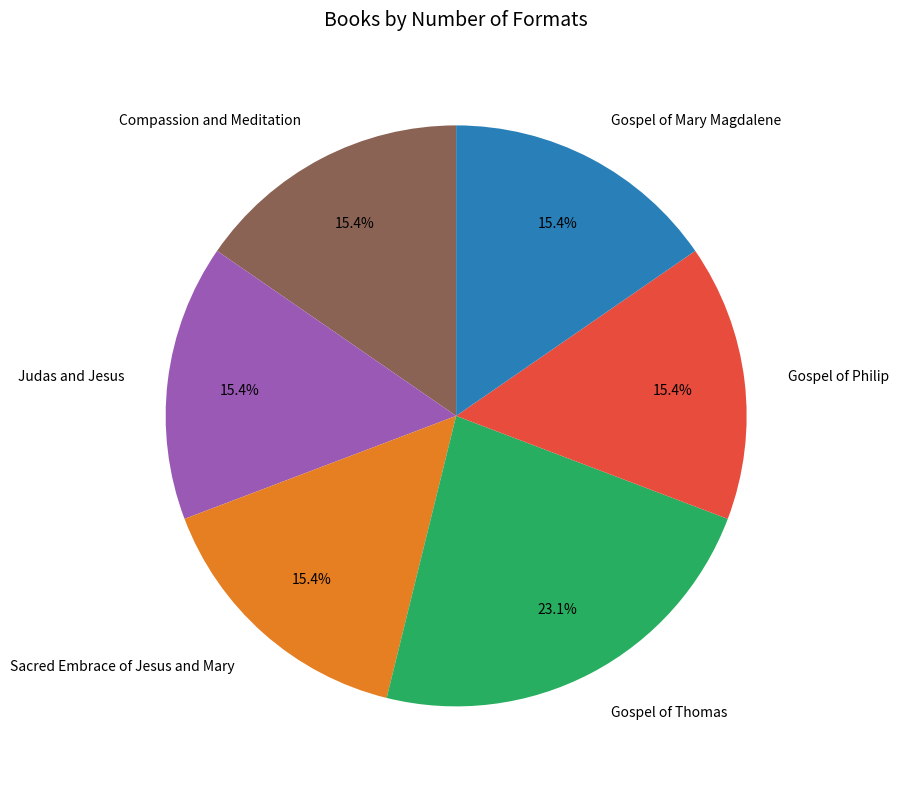

Which category has the biggest portion of the pie?

Gospel of Thomas